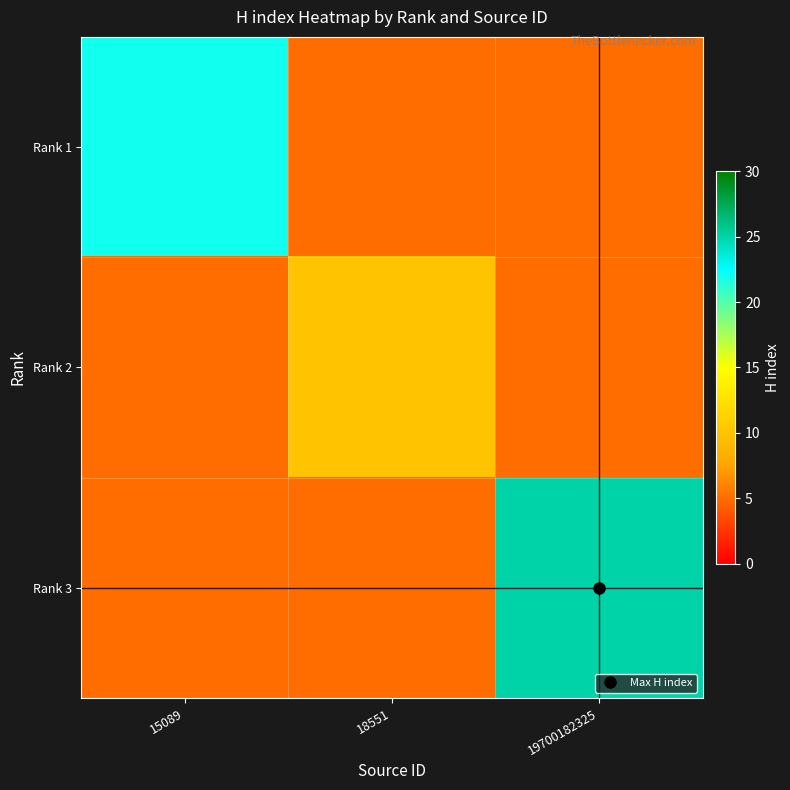

How many categories are shown in the chart?

3